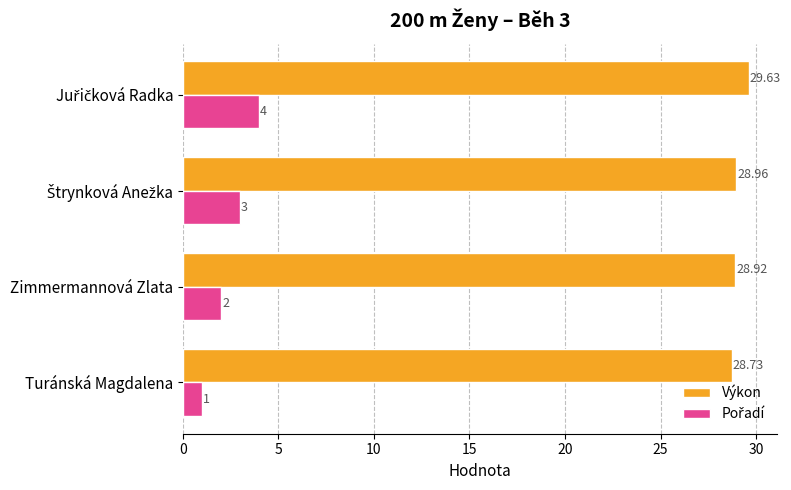

Count the number of categories in the chart.

4